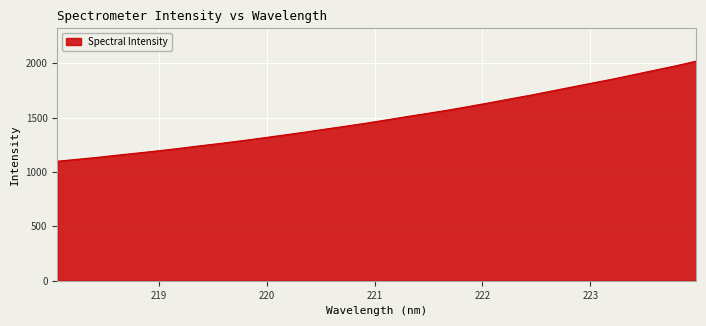

What is the difference between the maximum and minimum values?

919.6